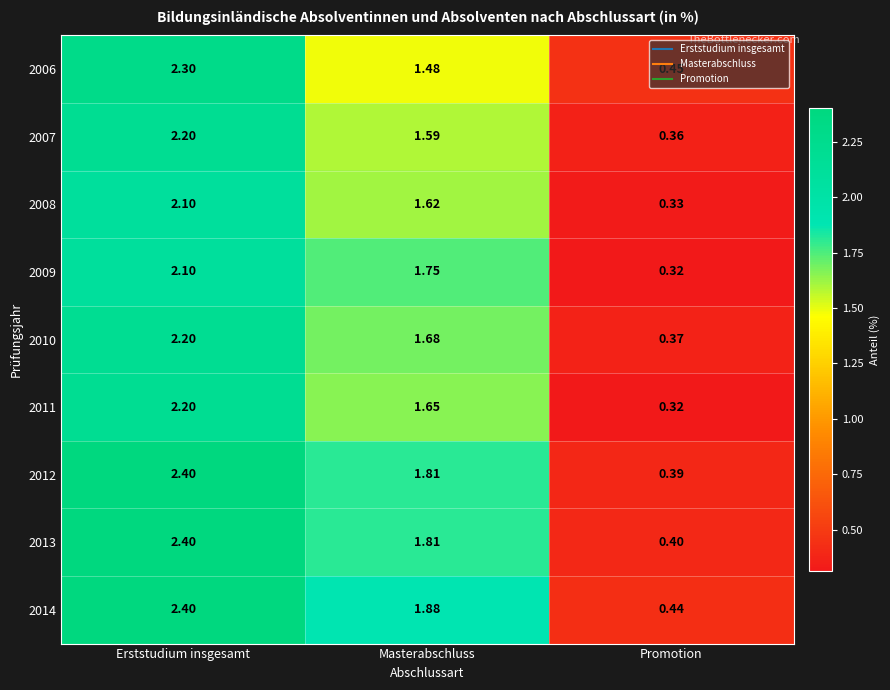

Is the value of 2011 at Promotion greater than the value of 2013 at Promotion?

No